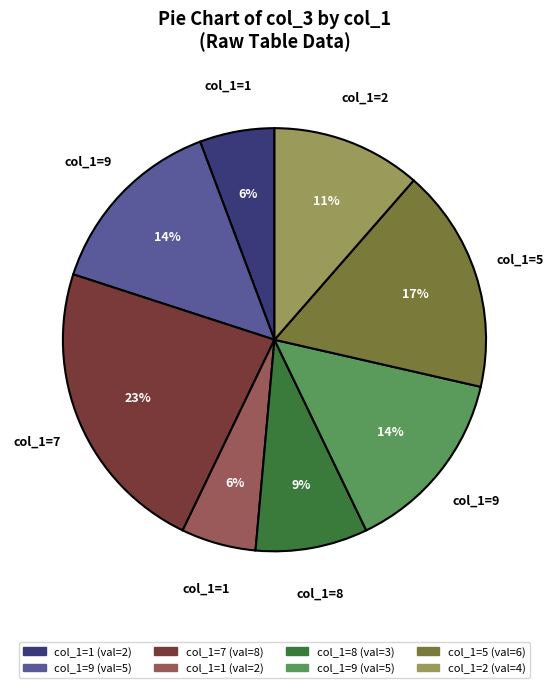

Does any single category account for the majority?

No